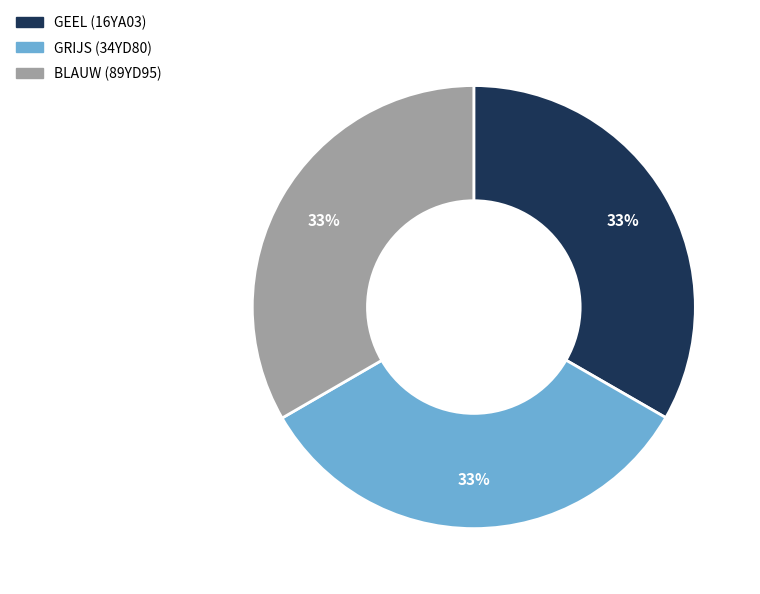

To the nearest percent, what is the average slice percentage?

33%